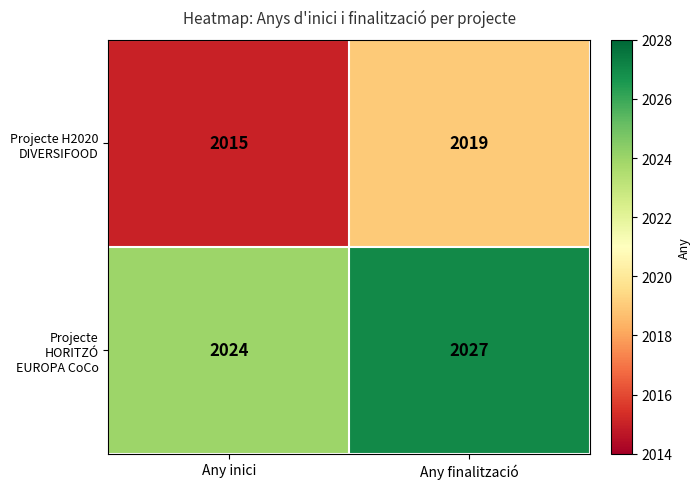

How many series are shown in this chart?

2